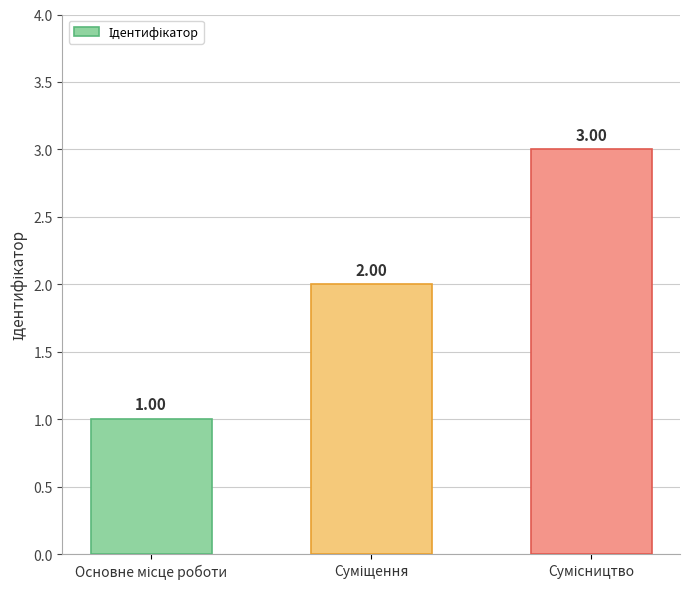

What is the value of the 1st bar from the left?

1